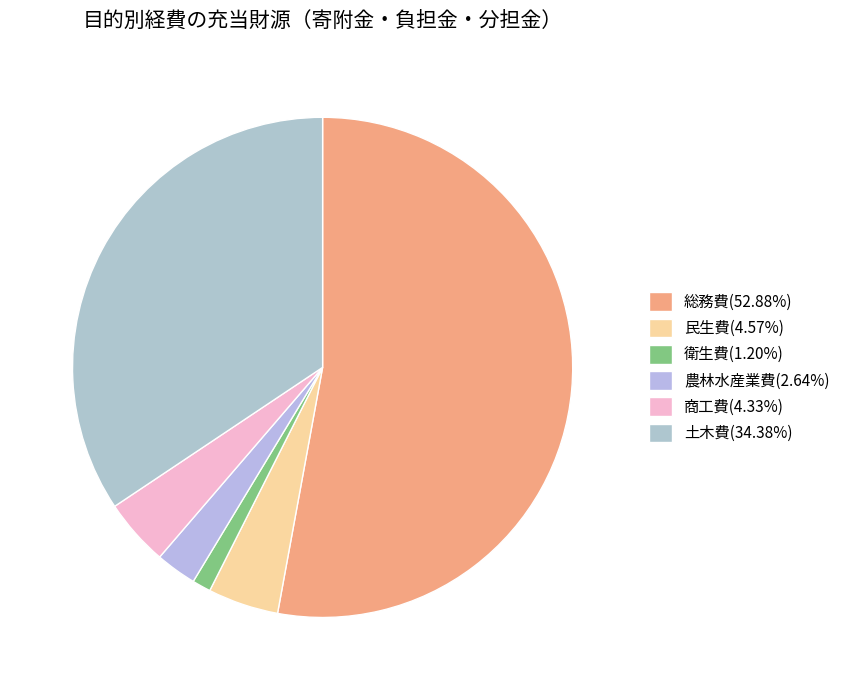

How many segments does this pie chart have?

6